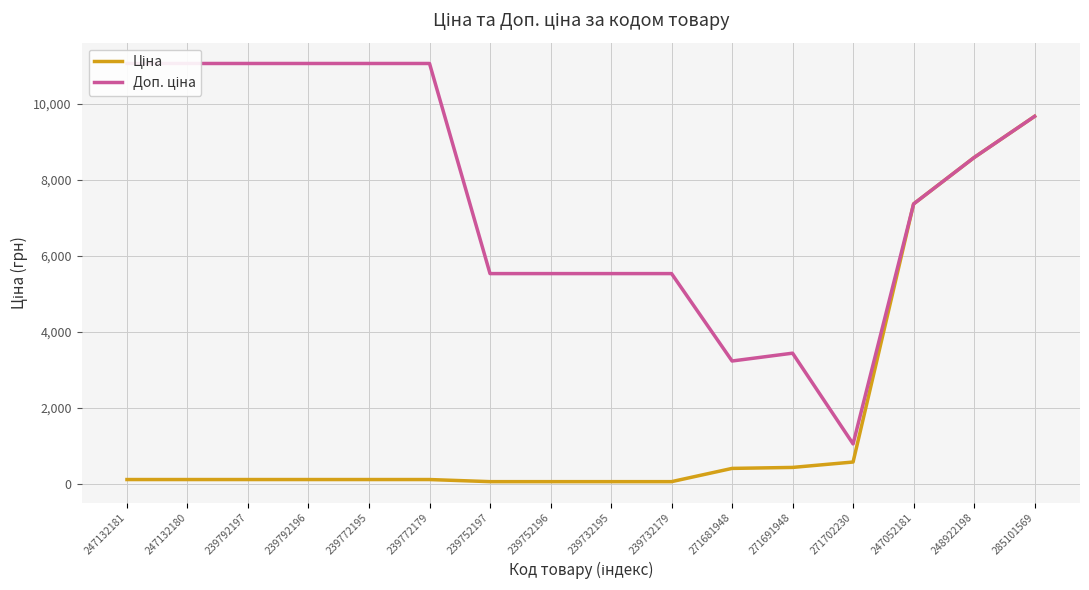

True or false: Доп. ціна has more than 0 points higher than both neighbors.

True